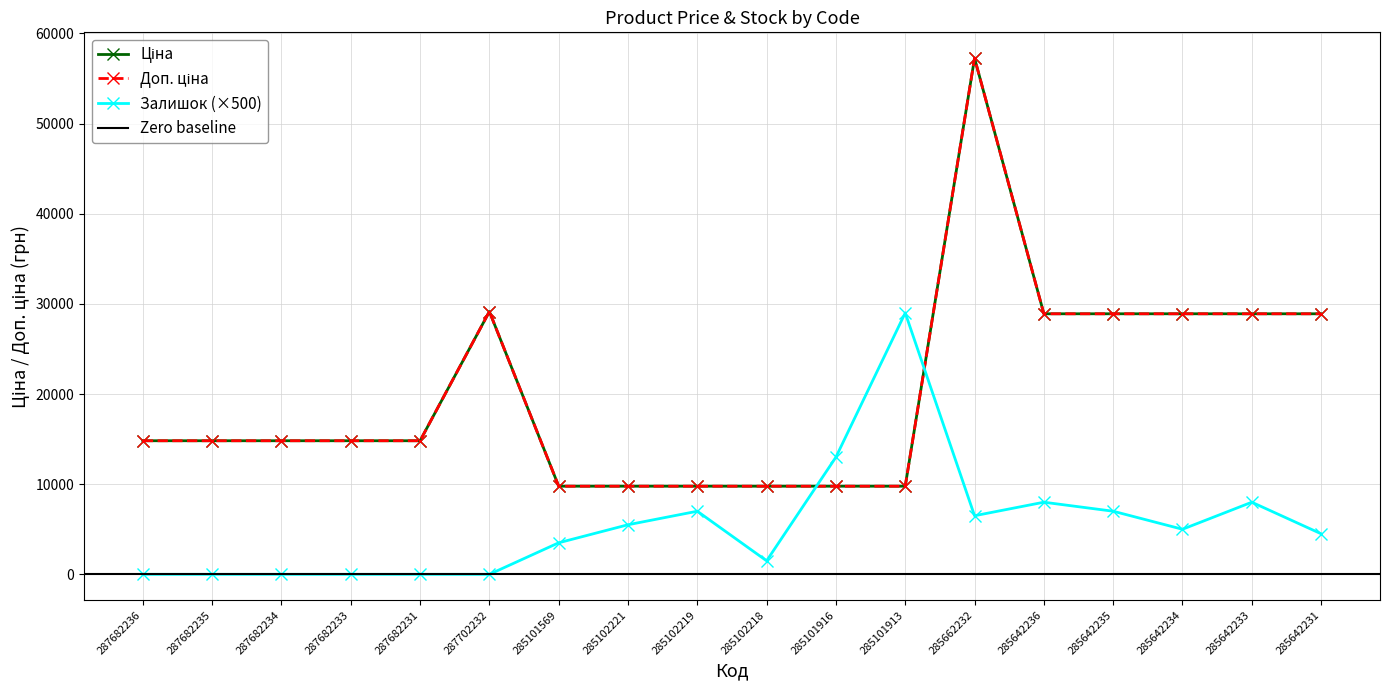

Reading left to right, list all the values displayed in this chart.

Ціна: 14817.6	14817.6	14817.6	14817.6	14817.6	29152.3	9775.5	9775.5	9775.5	9775.5	9775.5	9775.5	57258.0	28901.7	28901.7	28901.7	28901.7	28901.7
Доп. ціна: 14817.6	14817.6	14817.6	14817.6	14817.6	29152.3	9775.5	9775.5	9775.5	9775.5	9775.5	9775.5	57258.0	28901.7	28901.7	28901.7	28901.7	28901.7
Залишок: 0.0	0.0	0.0	0.0	0.0	0.0	3500.0	5500.0	7000.0	1500.0	13000.0	29000.0	6500.0	8000.0	7000.0	5000.0	8000.0	4500.0